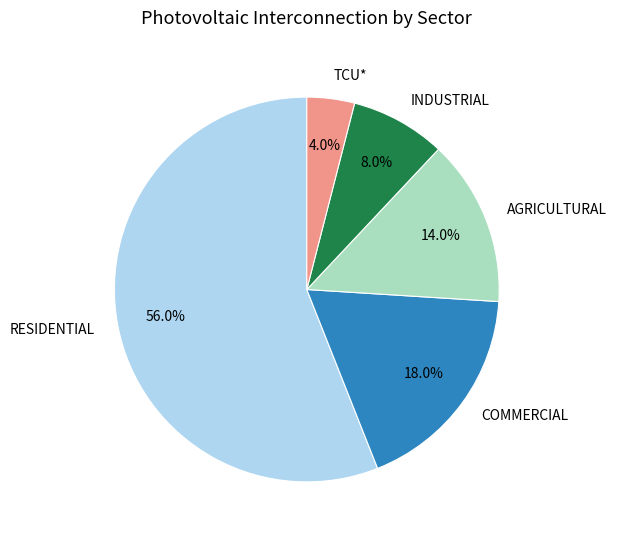

What portion of the pie excludes AGRICULTURAL?

86.0%